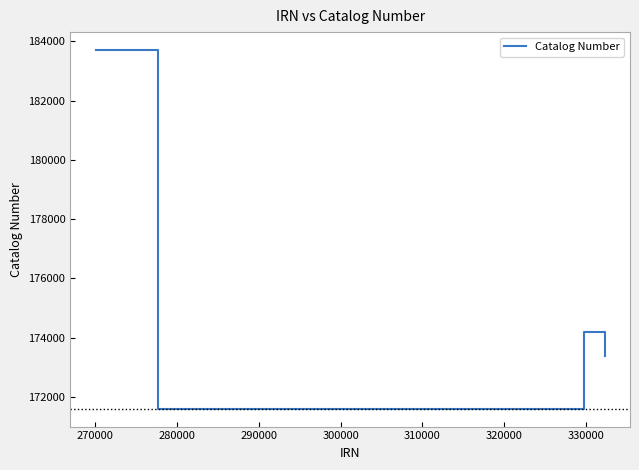

How many values are below 174174?

2